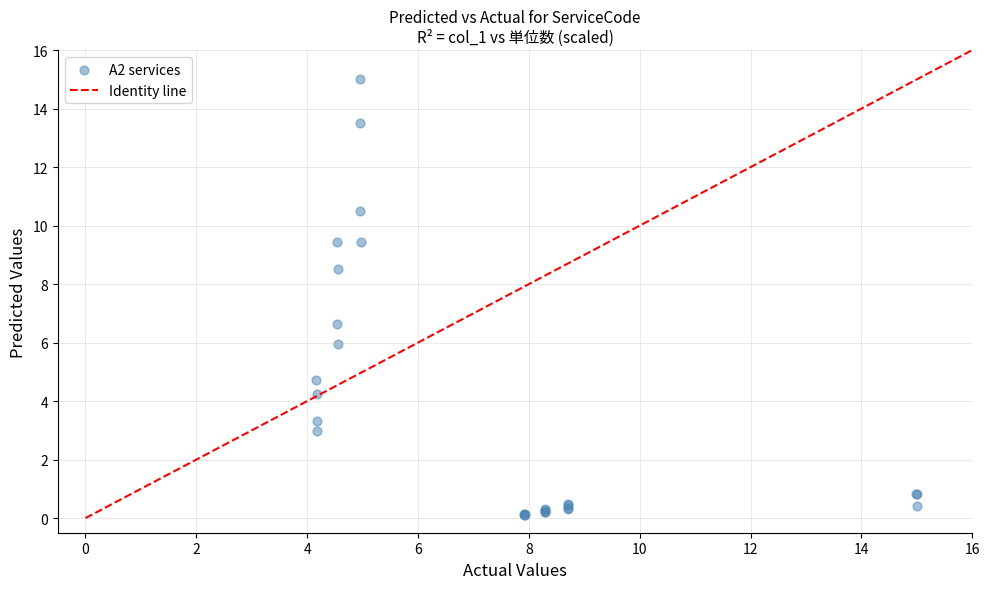

What Y value in the scatter plot is closest to 7?

6.6